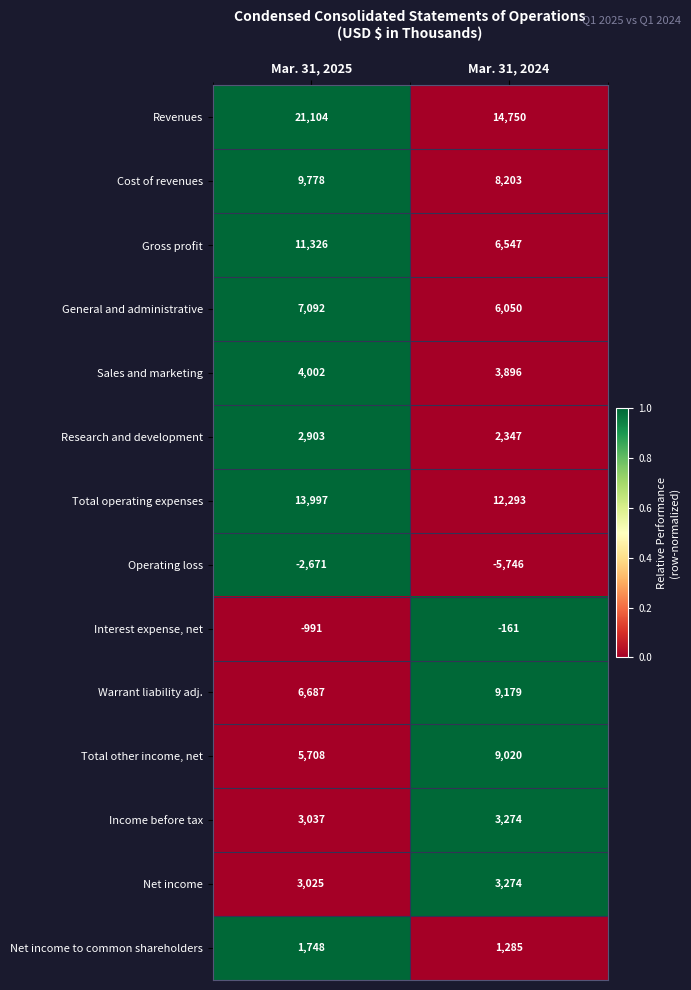

Rank the categories by General and administrative value from highest to lowest.

Mar. 31, 2025, Mar. 31, 2024